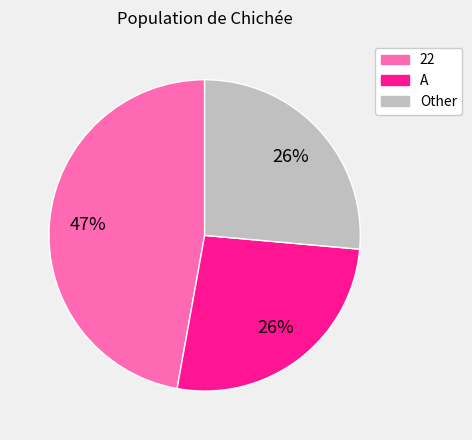

To the nearest percent, what is the average slice percentage?

33%